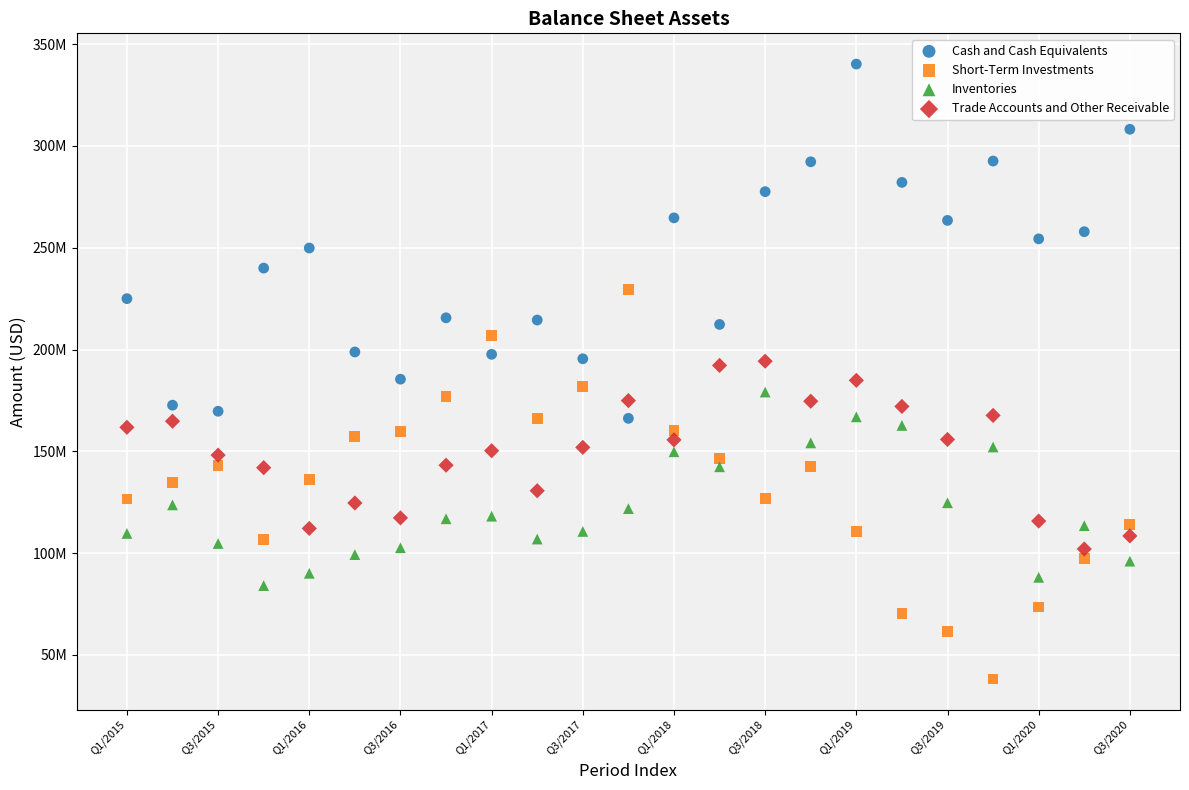

What are all the series names shown in the legend?

Cash and Cash Equivalents, Short-Term Investments, Inventories, Trade Accounts and Other Receivable